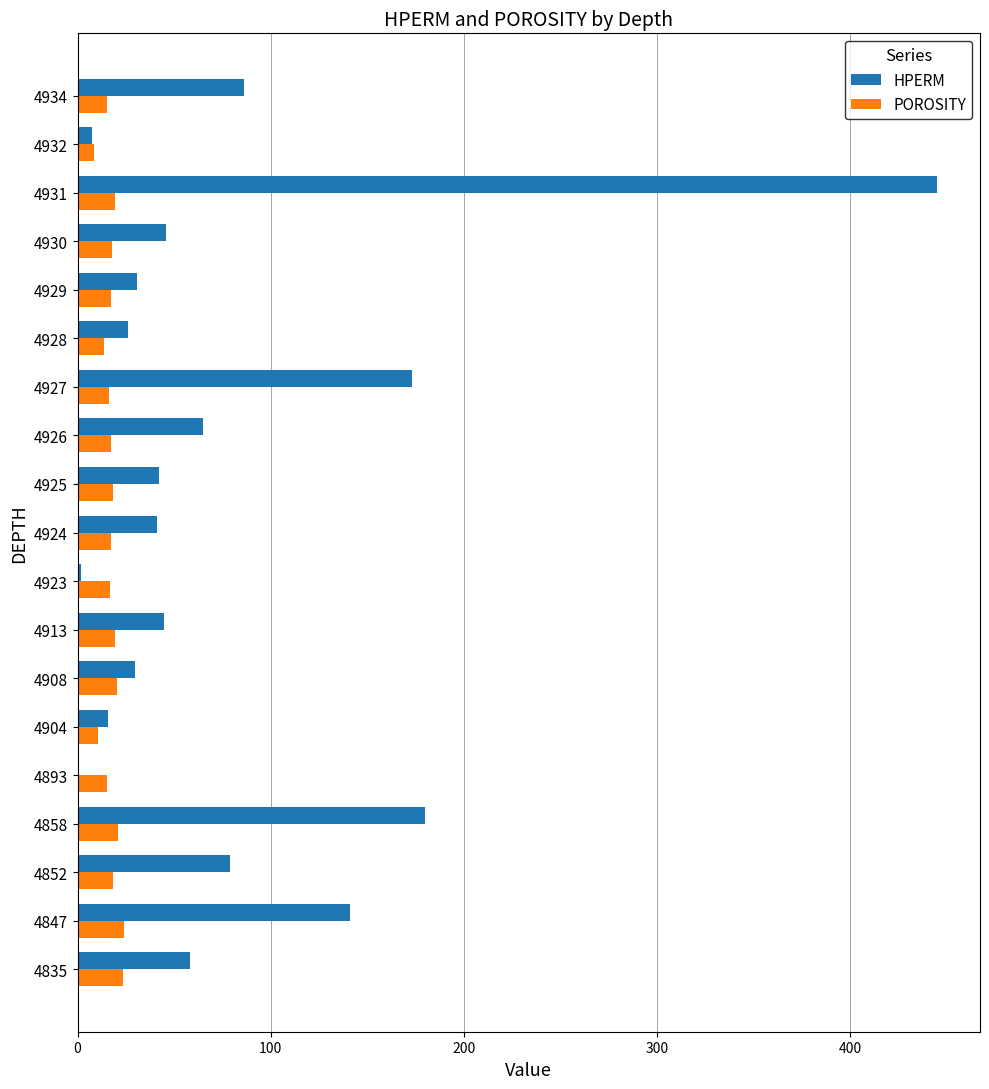

What is the highest value of the HPERM series?

445.0